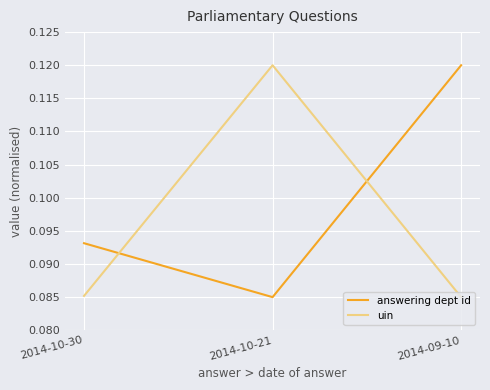

What is the sum of all answering dept id values?

0.3